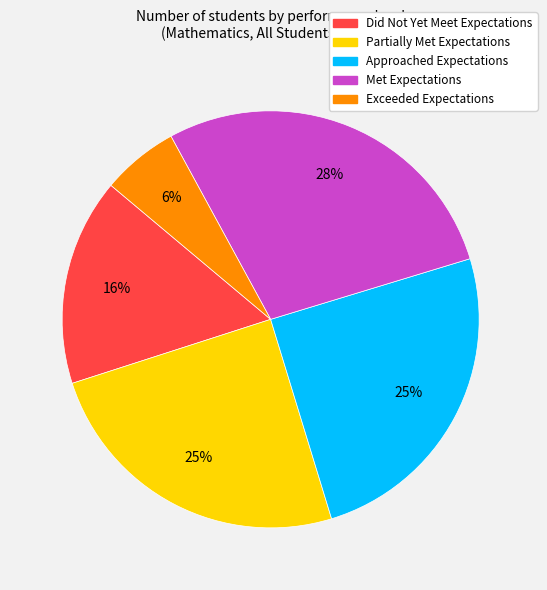

To the nearest percent, what is the combined percentage of Partially Met Expectations and Exceeded Expectations?

31%